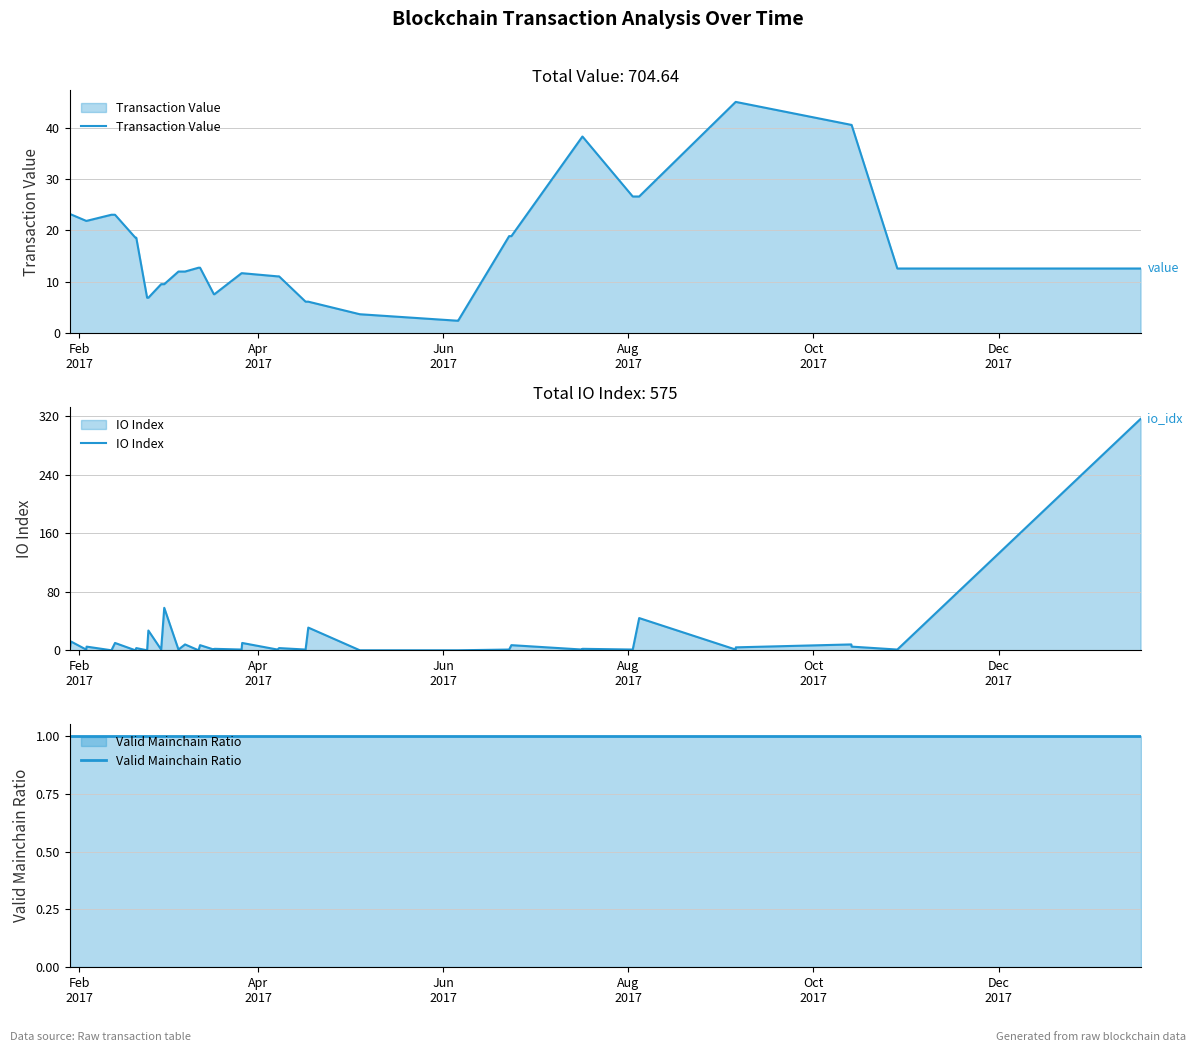

What is the maximum value for Transaction Value?

45.0